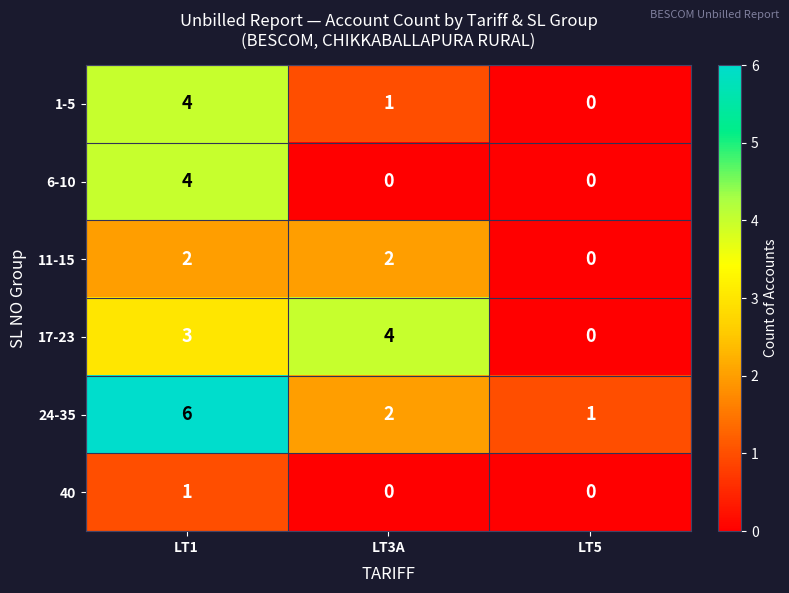

What is the difference between the highest and lowest values at LT3A?

4